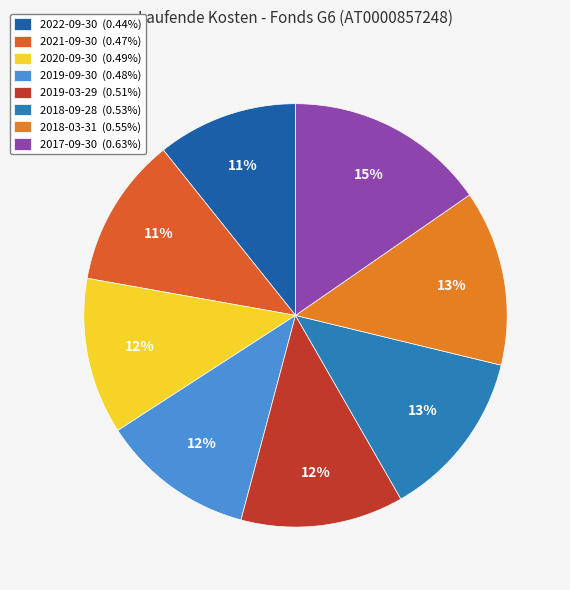

Which has a higher value, 2020-09-30 or 2017-09-30?

2017-09-30